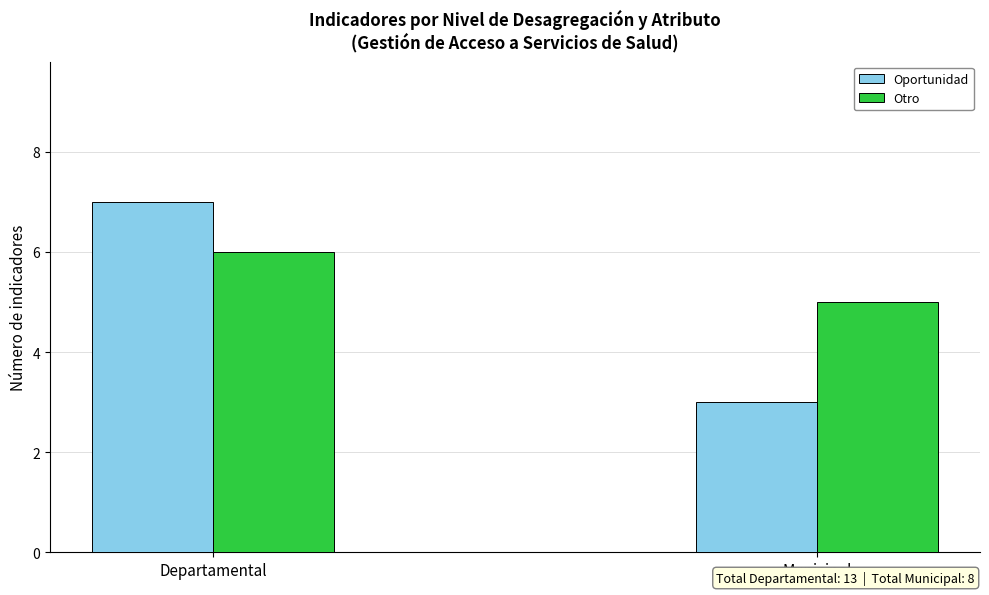

What is the value of the Otro bar at the 1st from the left?

6